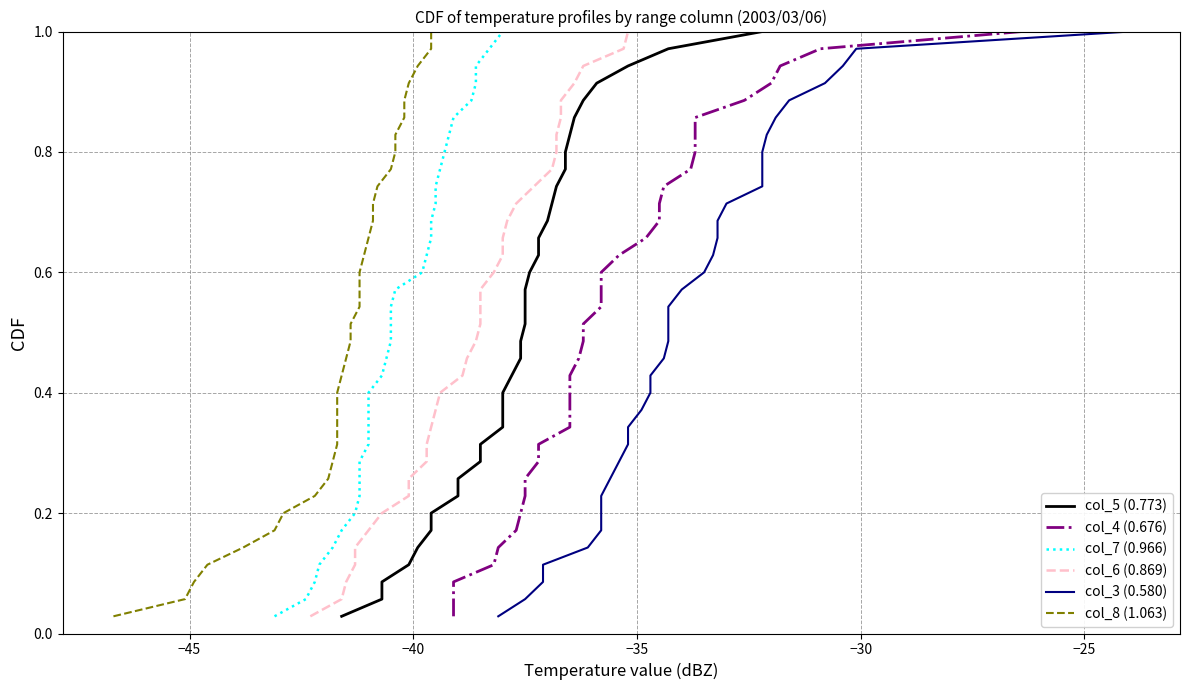

The value of col_7 (0.966) at 20 is 1.0. True or false?

False